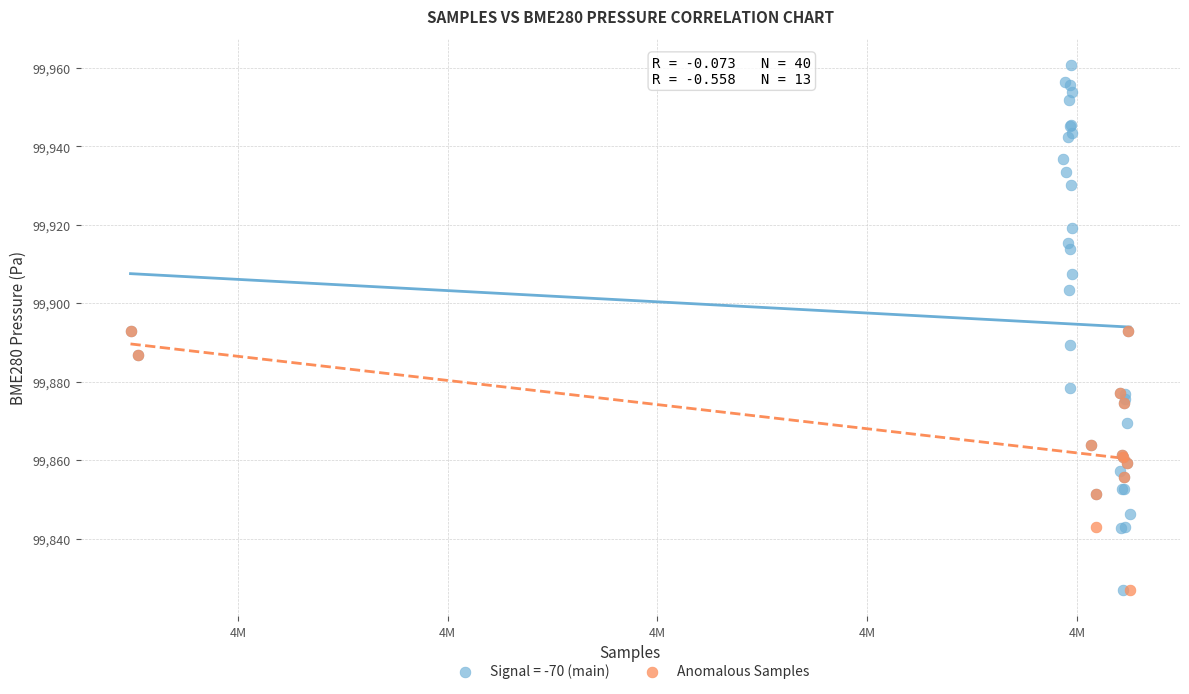

Which series has the widest spread of Y values?

Signal = -70 (main)